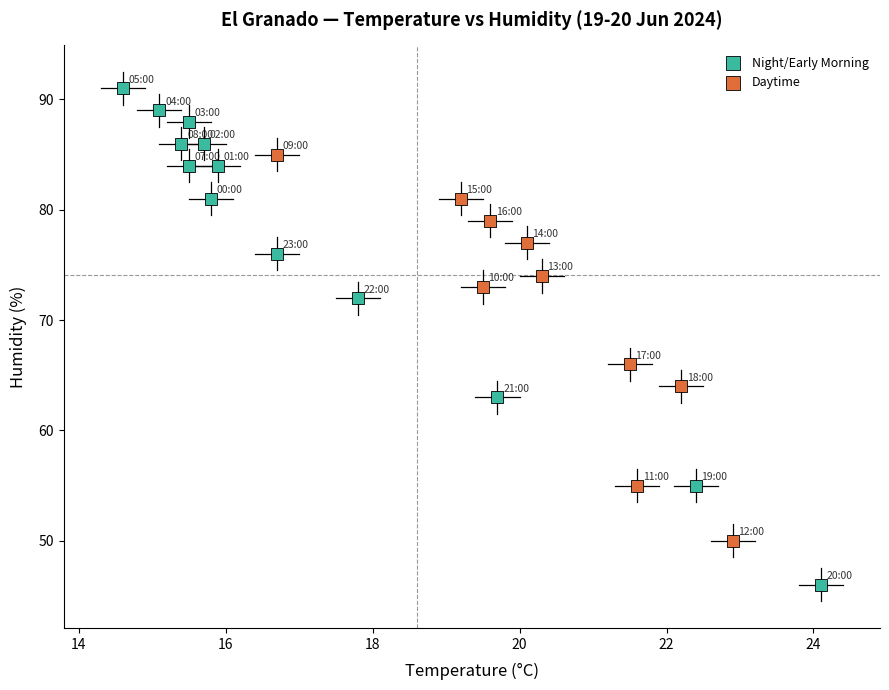

Which series contains the highest Y value?

Night/Early Morning